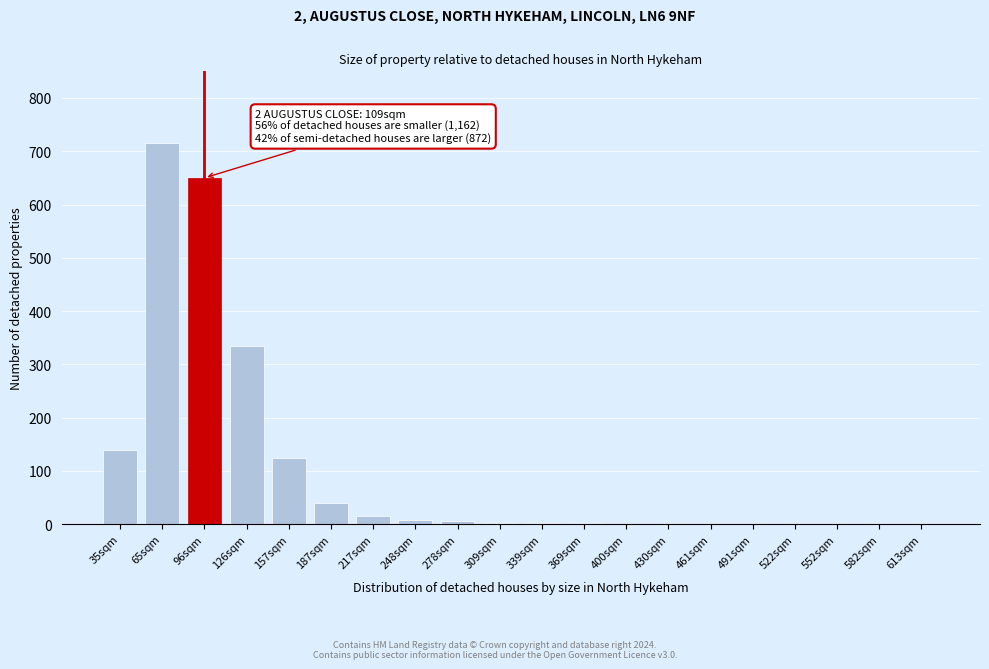

Which has a higher value, 96sqm or 187sqm?

96sqm